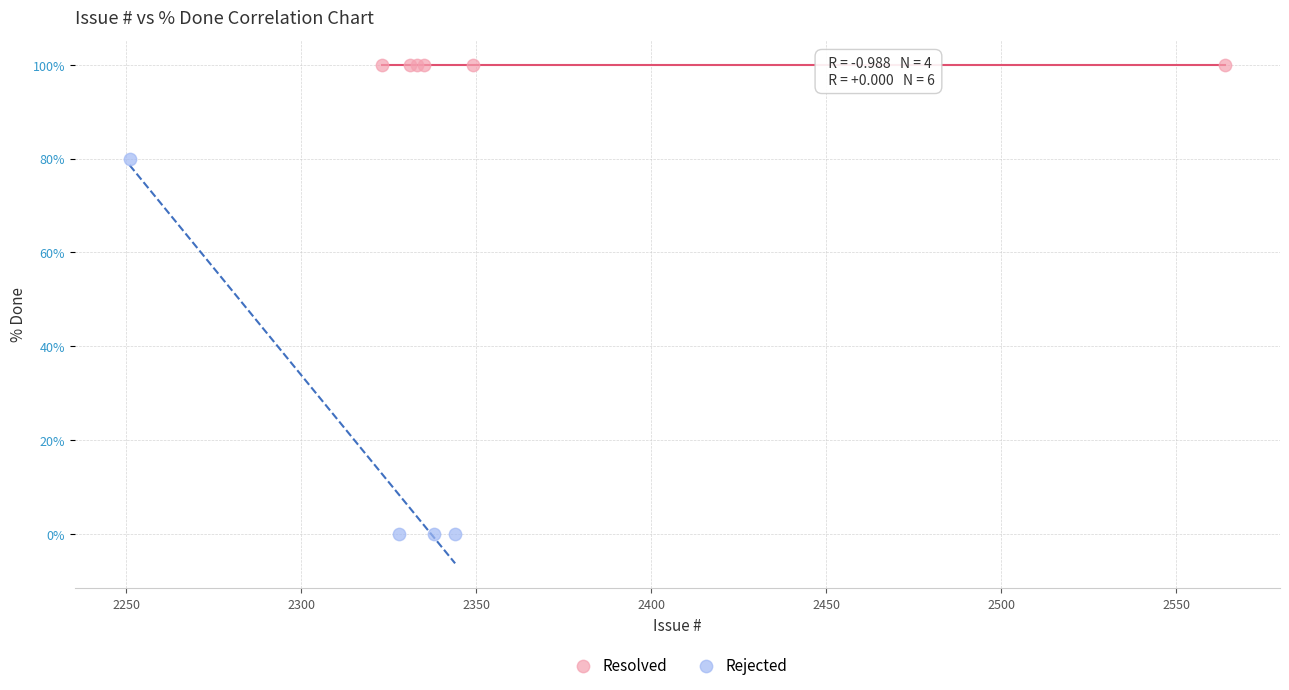

Which series reaches the minimum Y coordinate?

Rejected